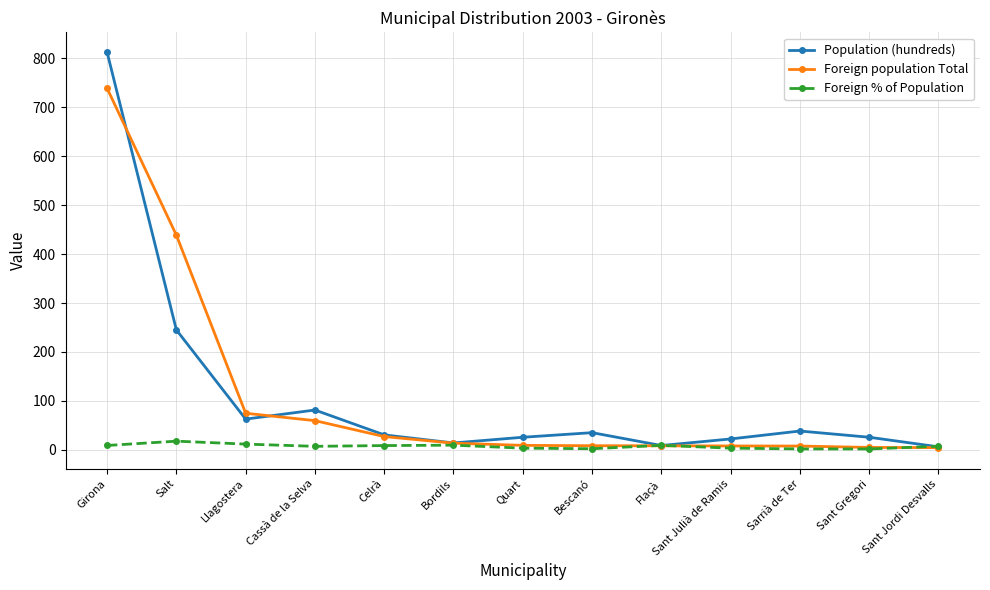

Is the value of Foreign % of Population at Celrà greater than the value of Population (hundreds) at Sarrià de Ter?

No